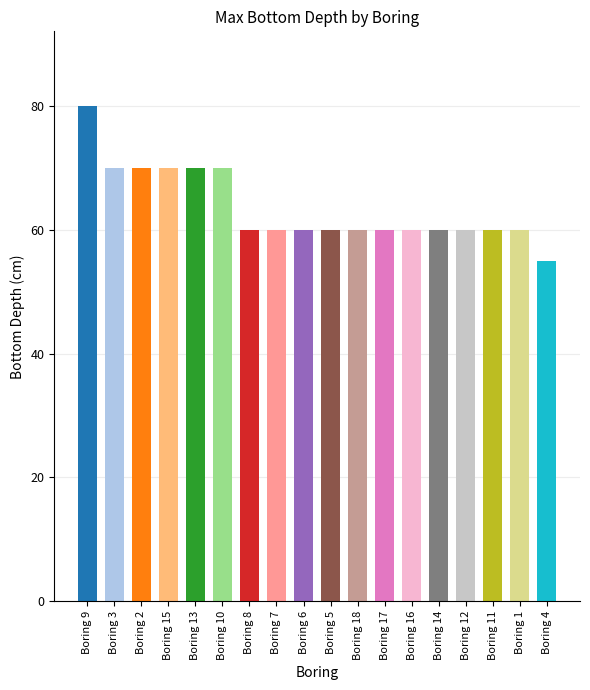

What value does the data have at Boring 9, to the nearest 5?

80